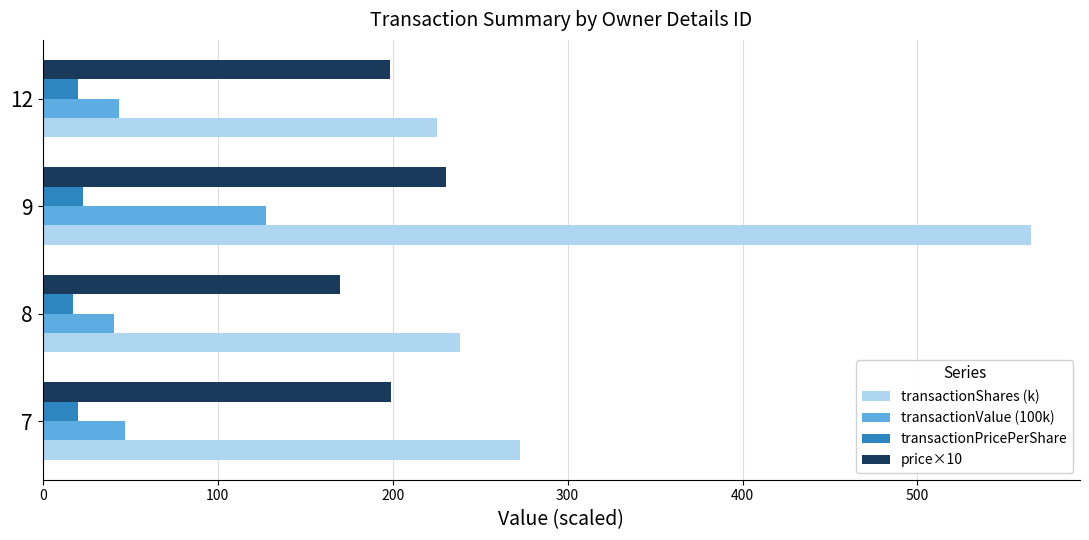

What is the difference between the second highest and minimum values in the price×10 series?

29.1